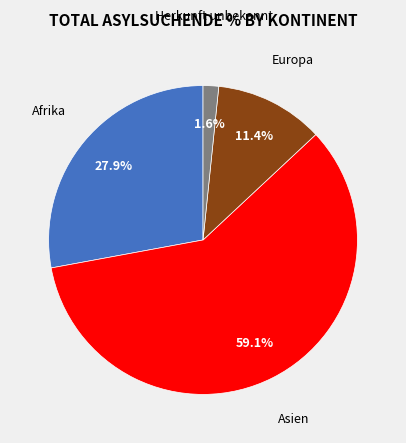

Is there any slice that represents more than half of the pie?

Yes